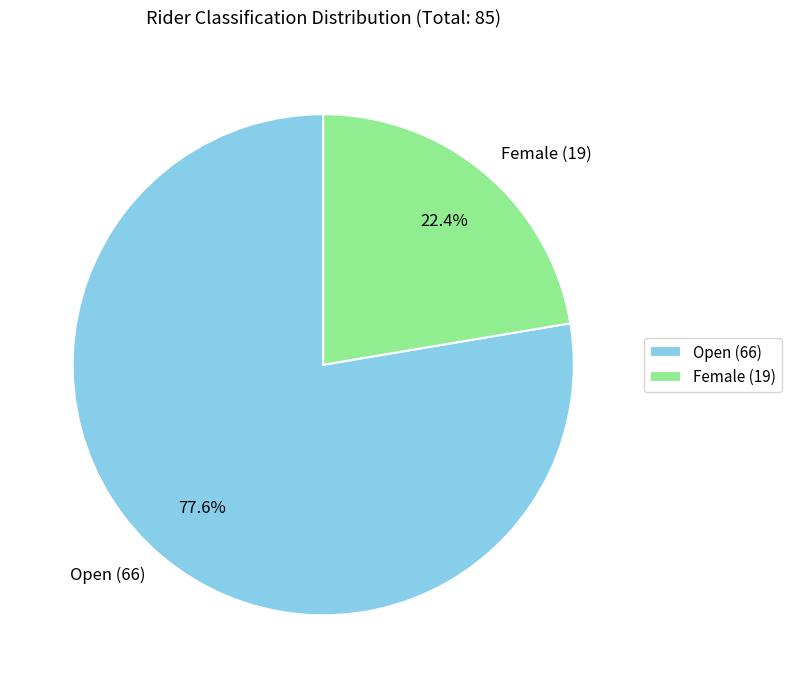

Between Open (66) and Female (19), which is larger?

Open (66)